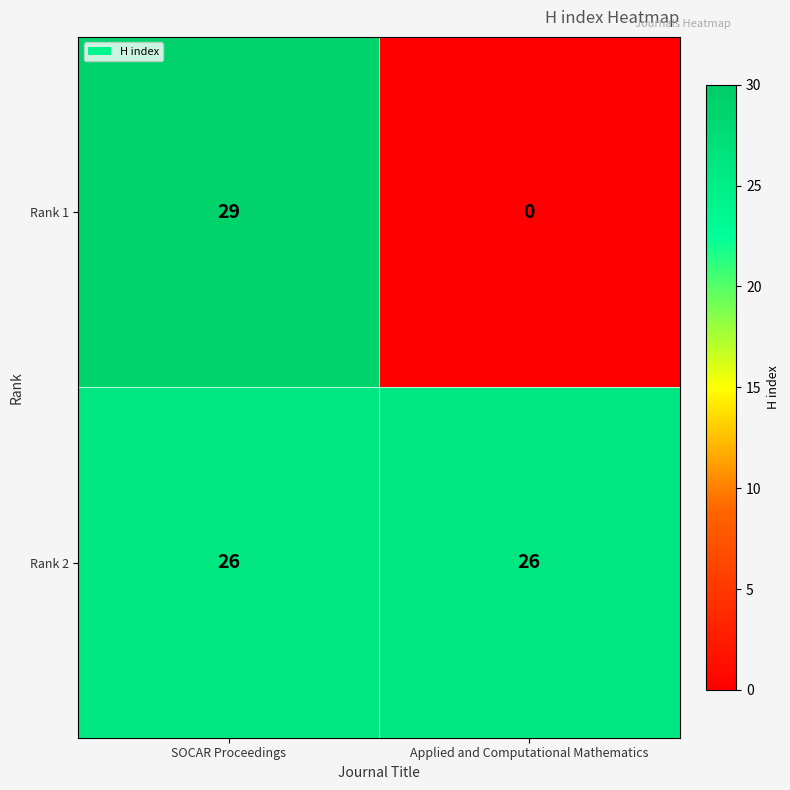

Which series has the largest total across all categories?

Rank 2